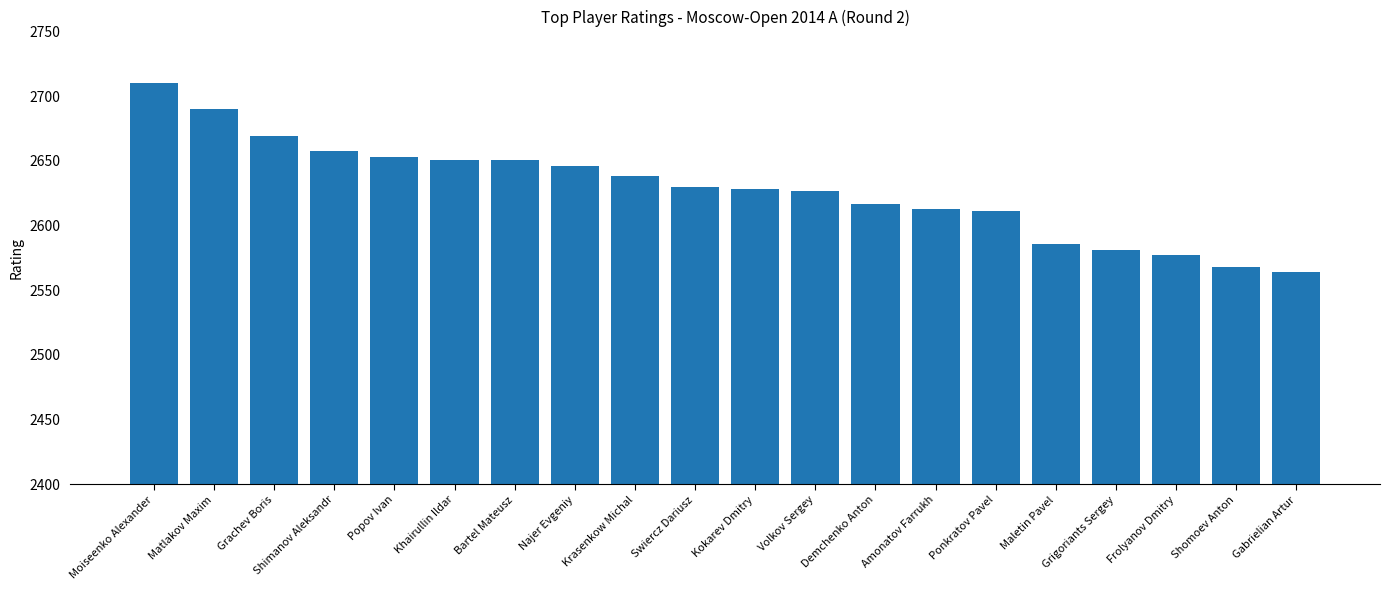

At which label does the data first exceed 2630?

Moiseenko Alexander